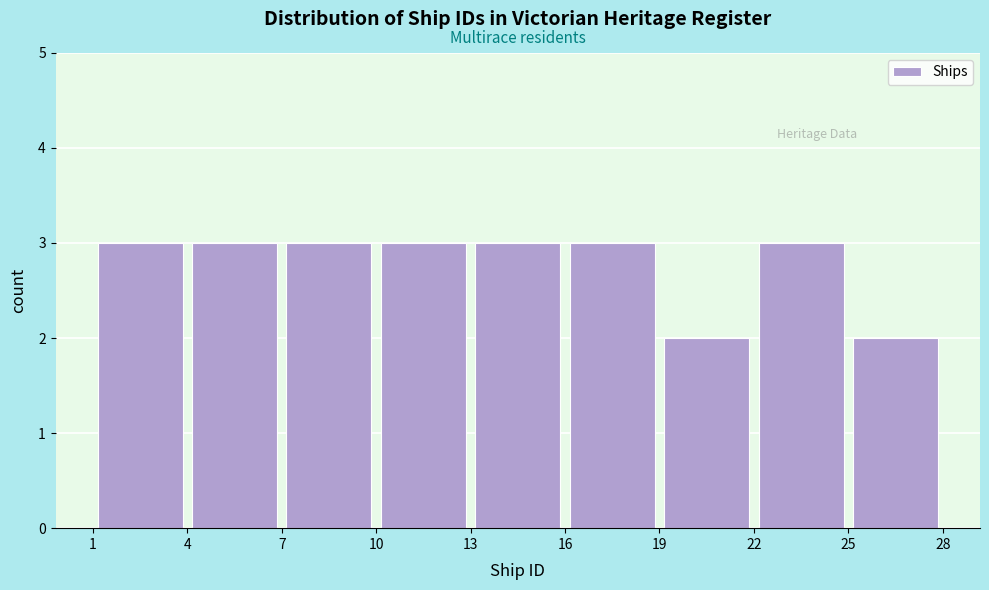

How tall is the bar that spans 13 to 16 on the x-axis? The values are not printed on the chart, so give them approximately, as read against the axis.

3